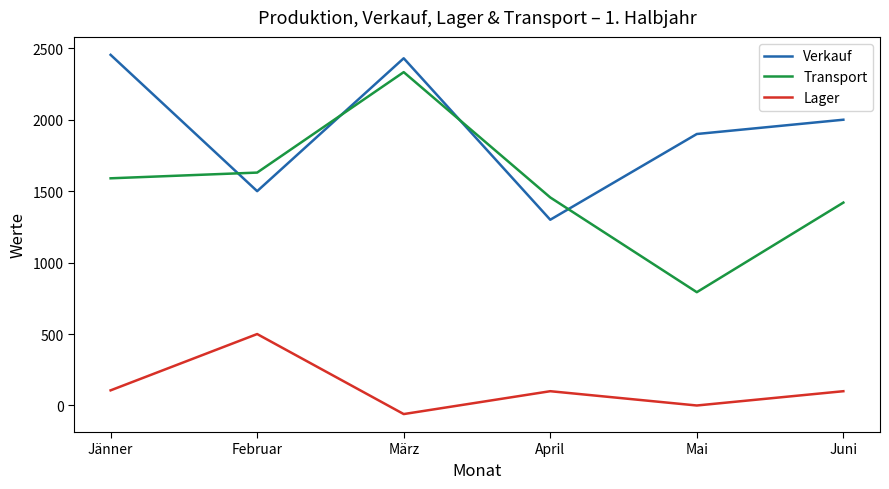

What is the sum of the Transport values at Februar and Jänner?

3220